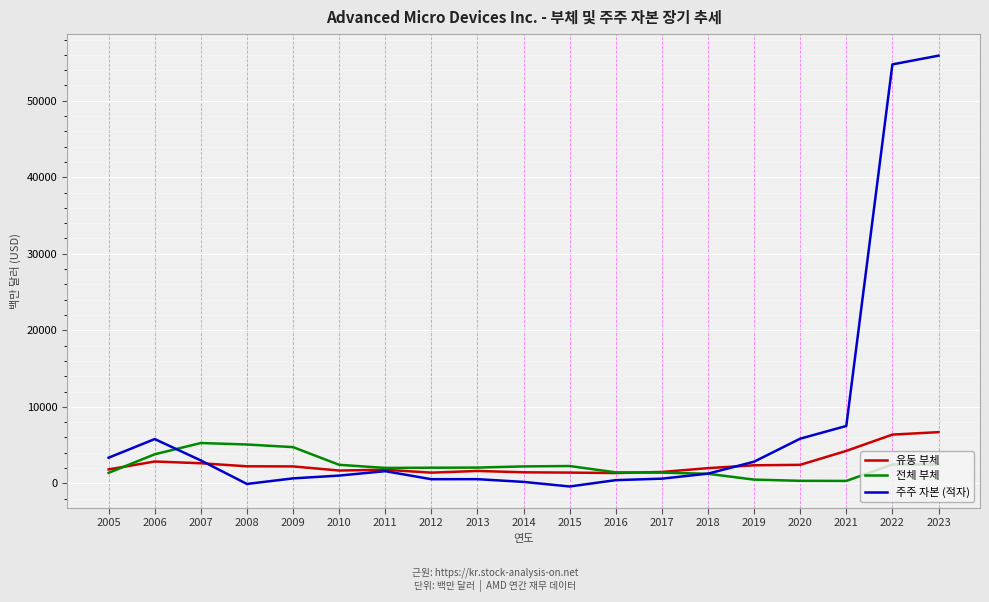

What is the spread (max minus min) of values at 2005?

1982